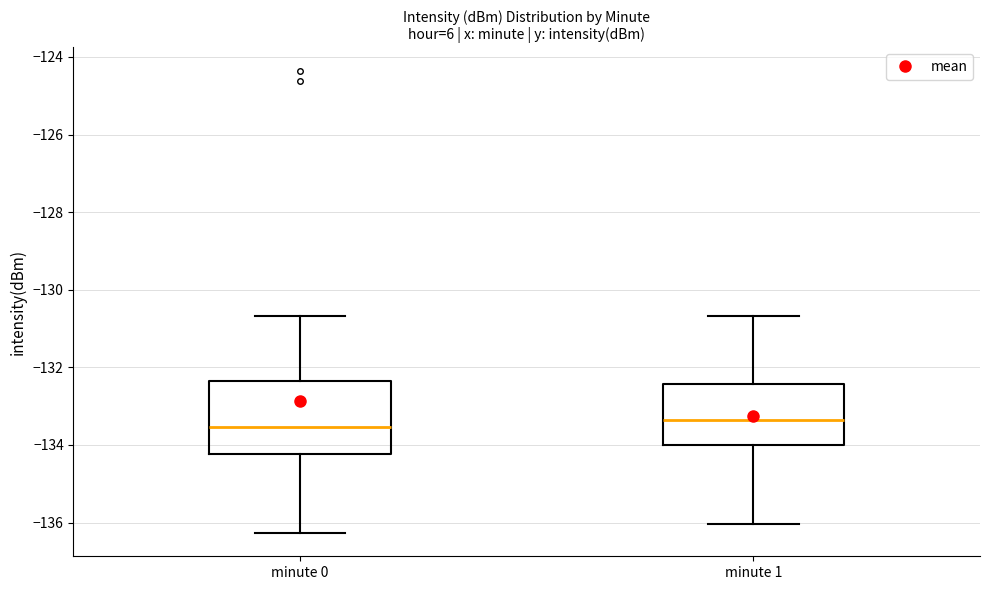

Comparing the boxes themselves (not the whiskers), which one is the tallest?

minute 0